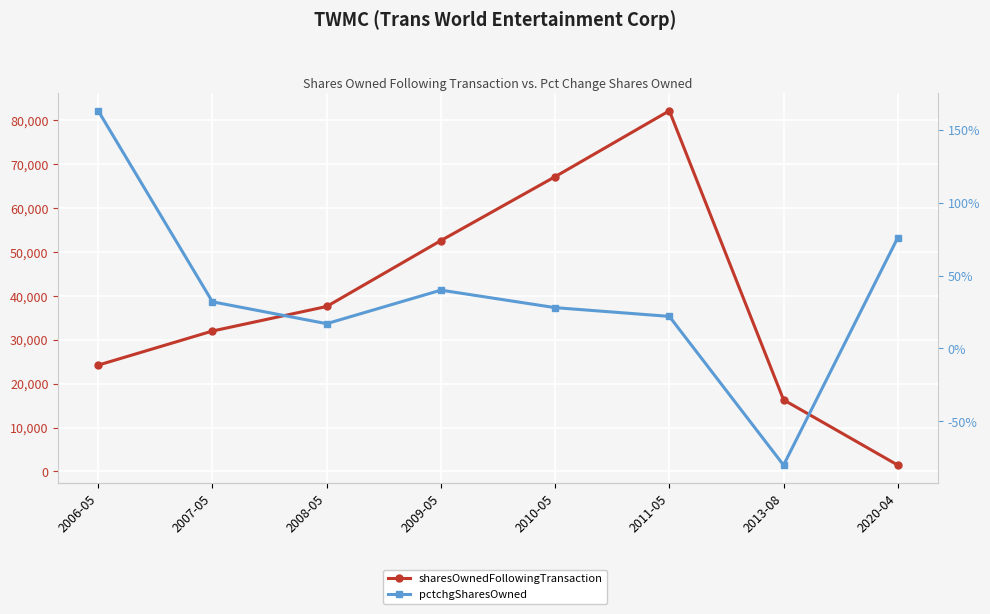

Reading left to right, list all the values displayed in this chart.

sharesOwnedFollowingTransaction: 2006-05=24198	2007-05=31958	2008-05=37544	2009-05=52544	2010-05=67089	2011-05=82089	2013-08=16294	2020-04=1437
pctchgSharesOwned: 2006-05=163	2007-05=32	2008-05=17	2009-05=40	2010-05=28	2011-05=22	2013-08=-80	2020-04=76